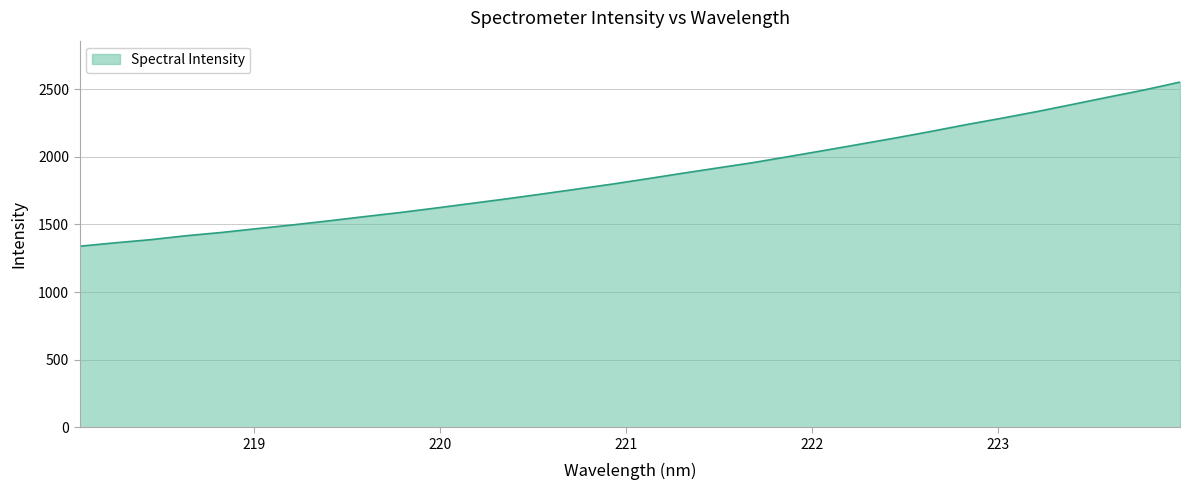

How many lines are shown in the chart?

1